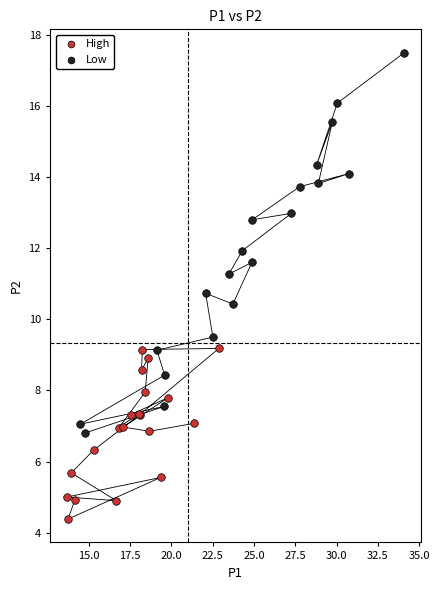

Which series reaches the minimum Y coordinate?

High